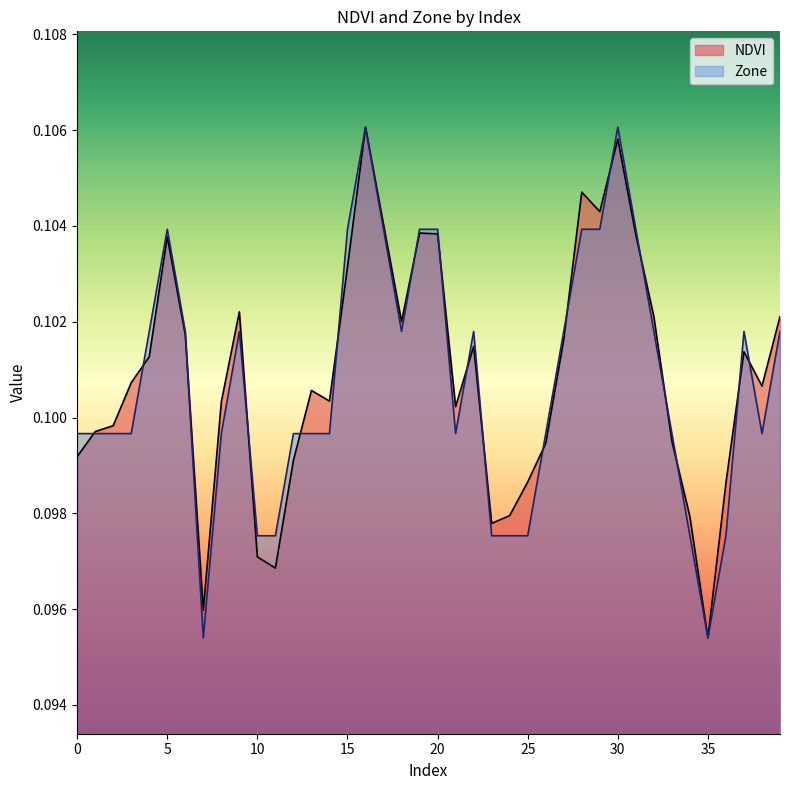

What is the value of the NDVI point at the 14th from the left?

0.1